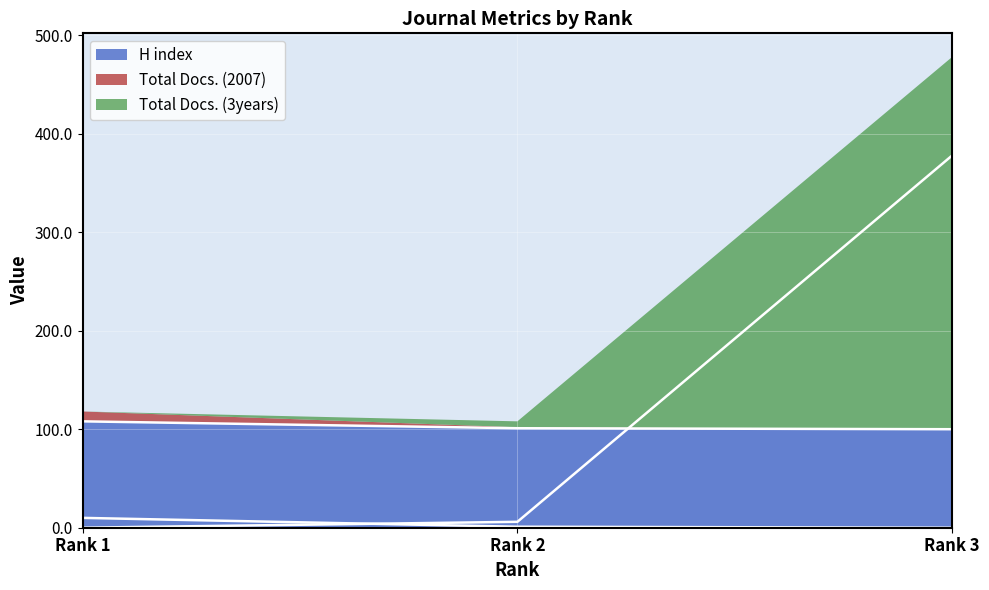

Reading left to right, list all the values displayed in this chart.

H index: 108	101	100
Total Docs. (2007): 10	1	0
Total Docs. (3years): 0	6	378